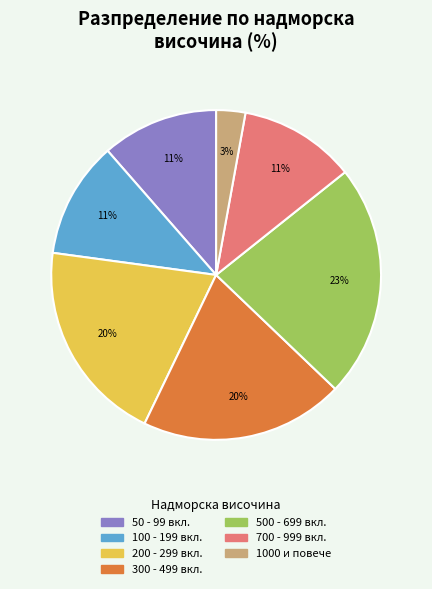

Between 300 - 499 вкл. and 700 - 999 вкл., which is larger?

300 - 499 вкл.